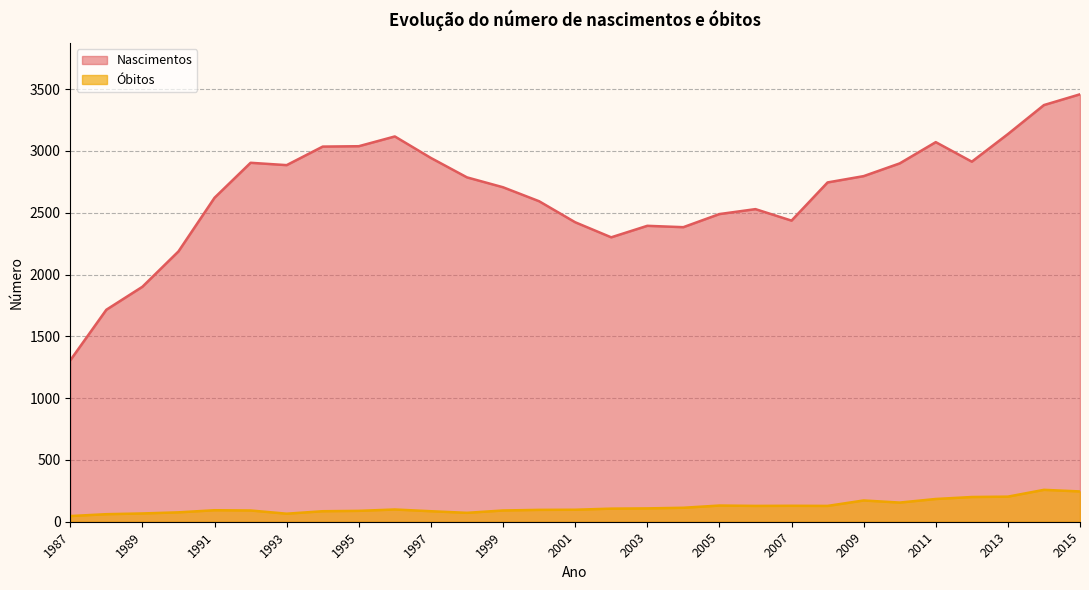

At how many categories does at least one series exceed 2838?

12